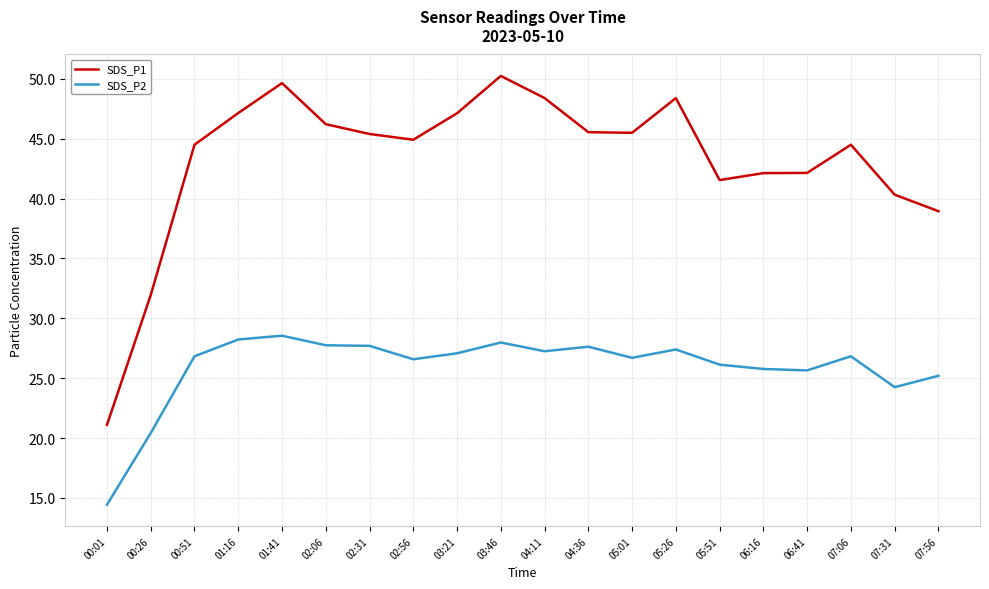

True or false: SDS_P2 has more than 1 points higher than both neighbors.

True